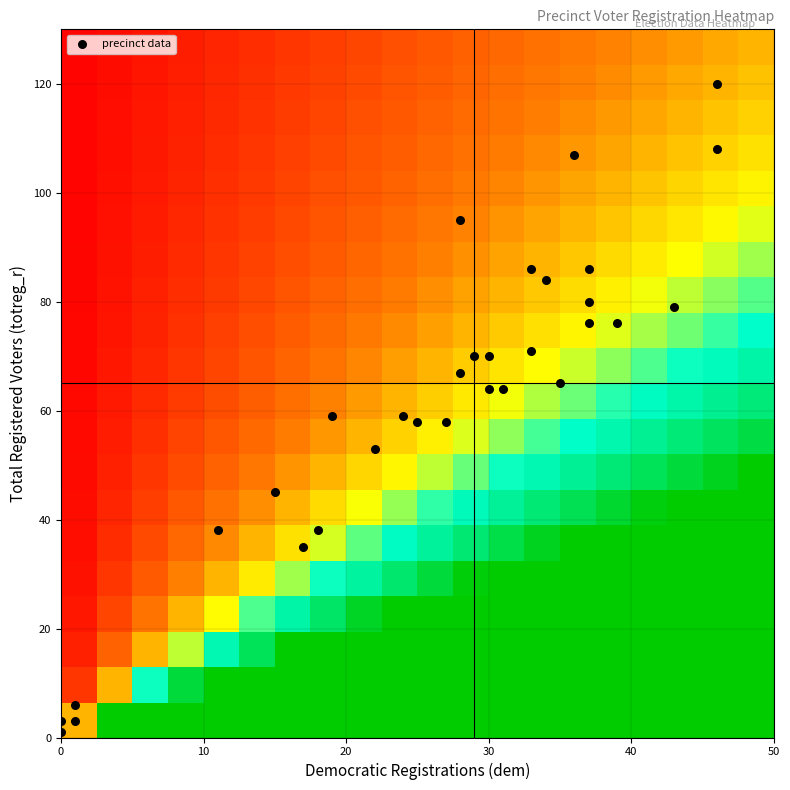

Count the number of categories in the chart.

2